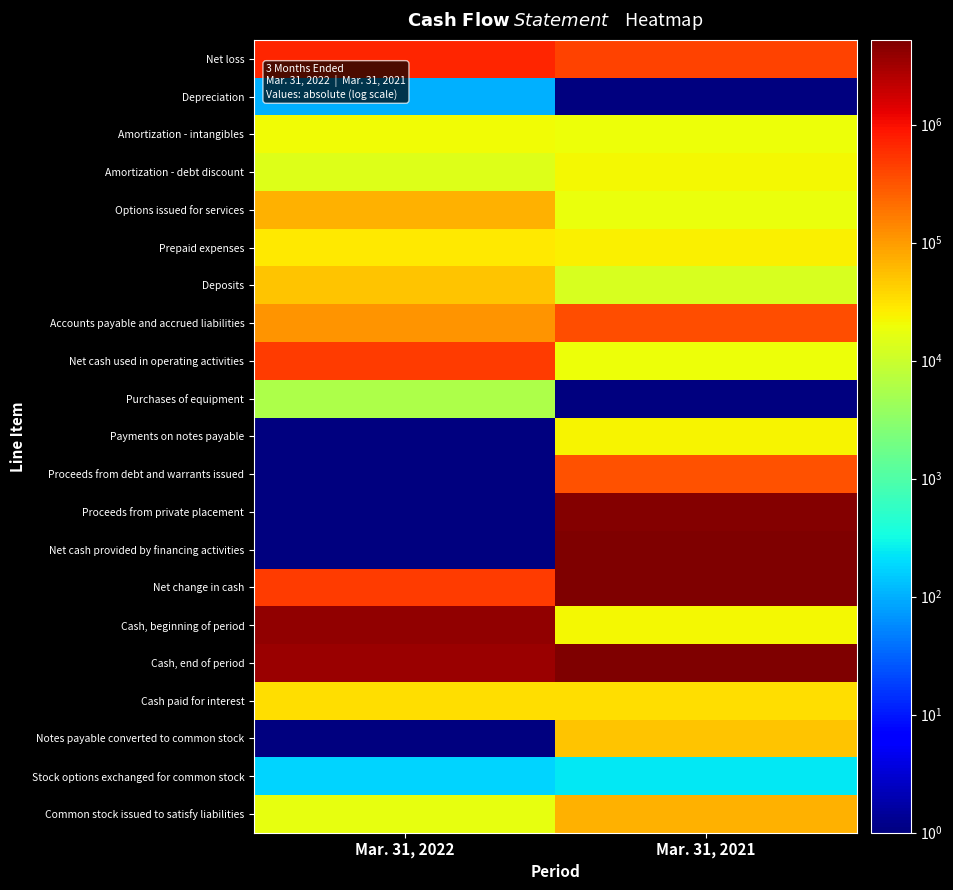

What is the total value across all series at Mar. 31, 2022?

9627757.5